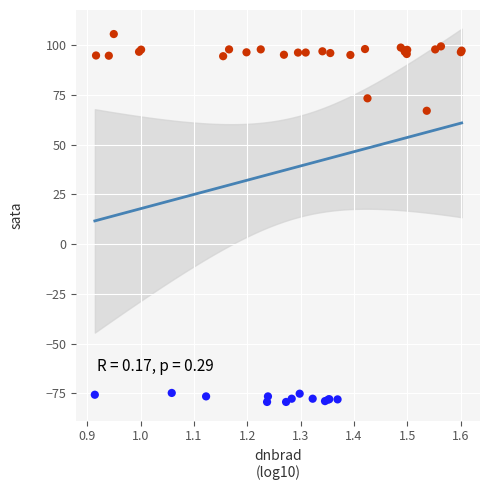

What Y value in the scatter plot is closest to 13?

67.0